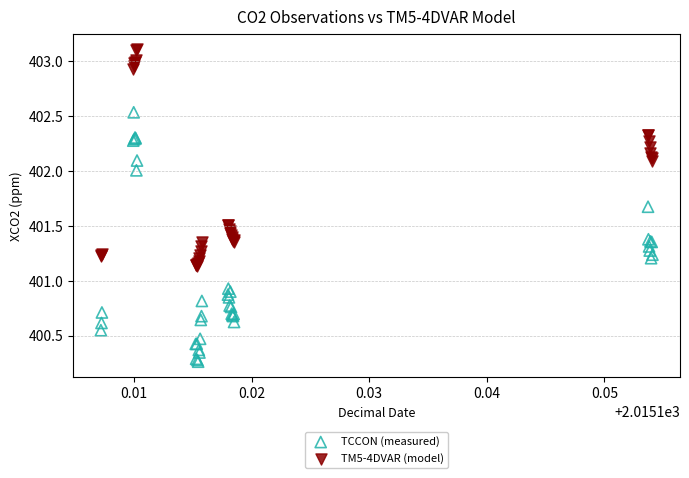

What are all the series names shown in the legend?

TCCON (measured), TM5-4DVAR (model)